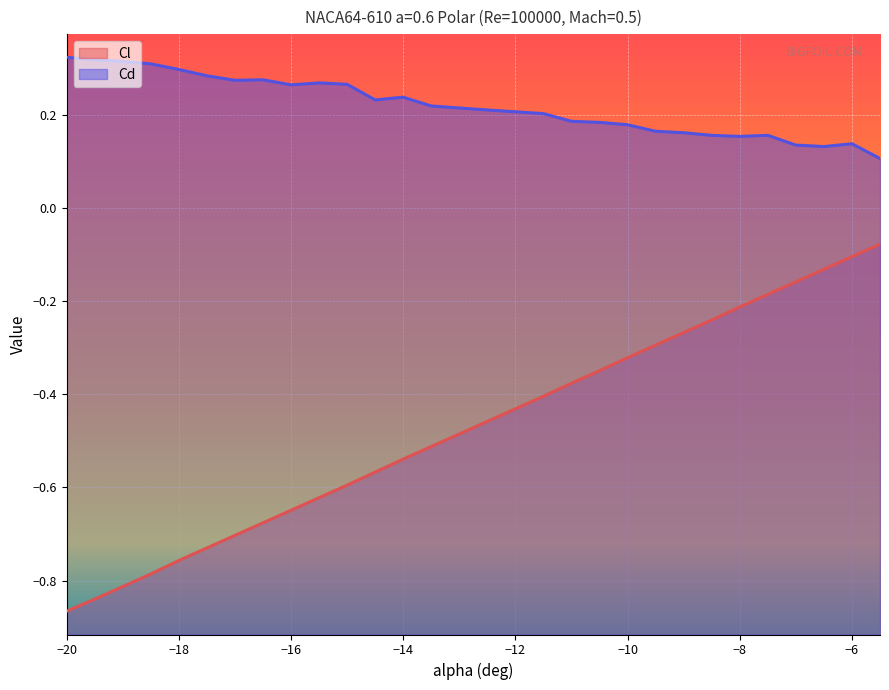

Which series has the widest spread of values?

Cl